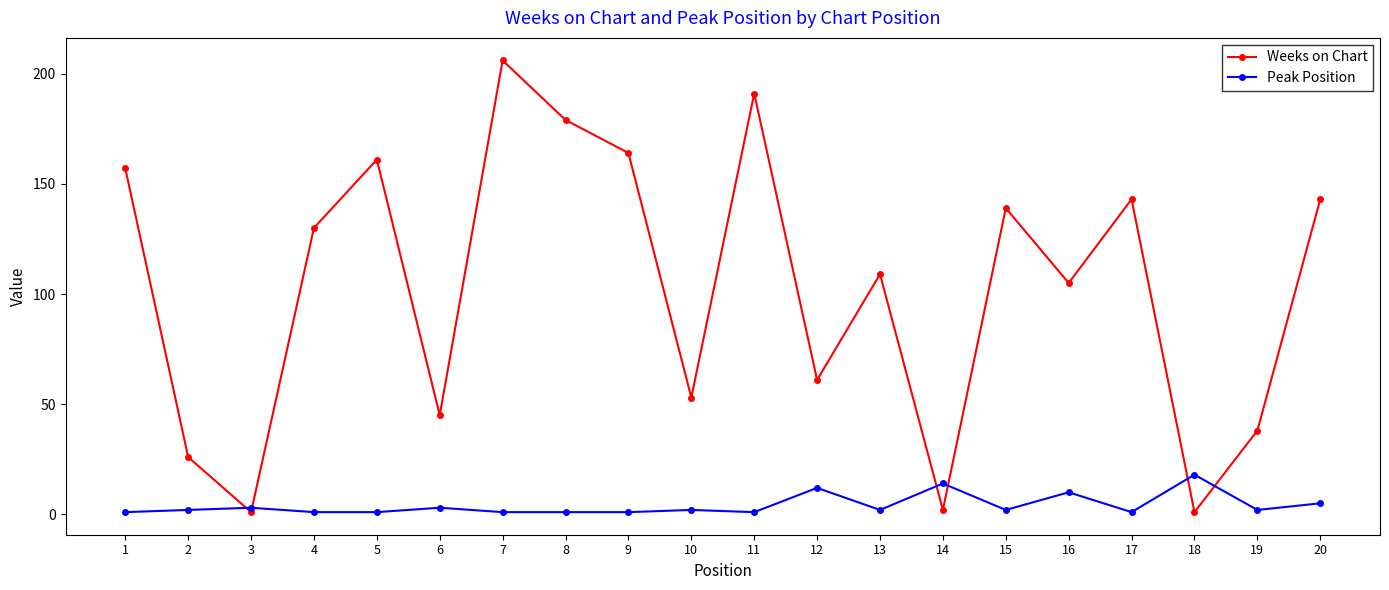

At which category does the chart reach its peak across all series?

7